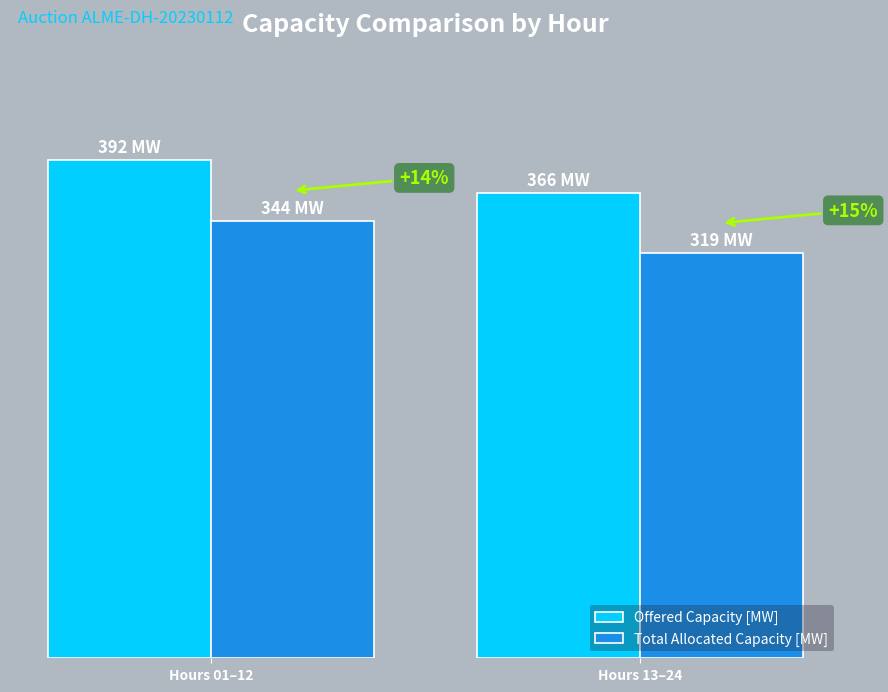

Rank the series at Hours 01–12 from lowest to highest value.

Total Allocated Capacity [MW], Offered Capacity [MW]